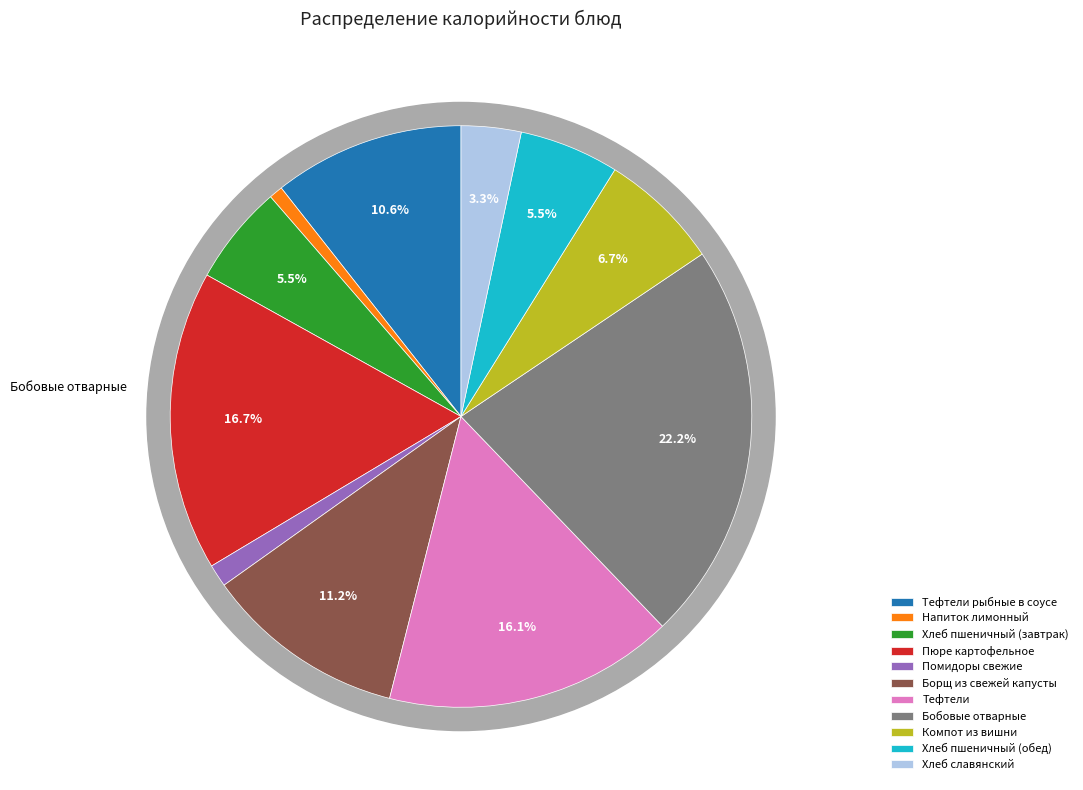

What is the smallest slice in the pie chart?

Напиток лимонный